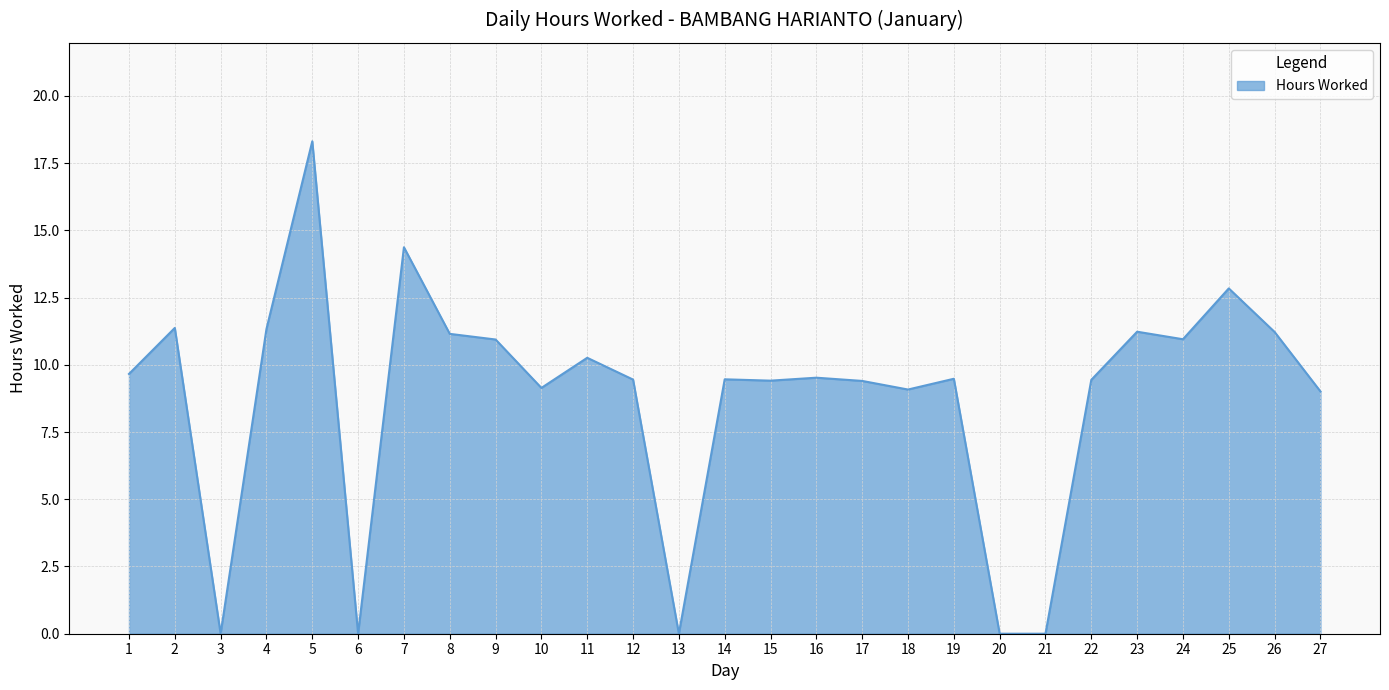

What is the approximate value at 19?

9.5